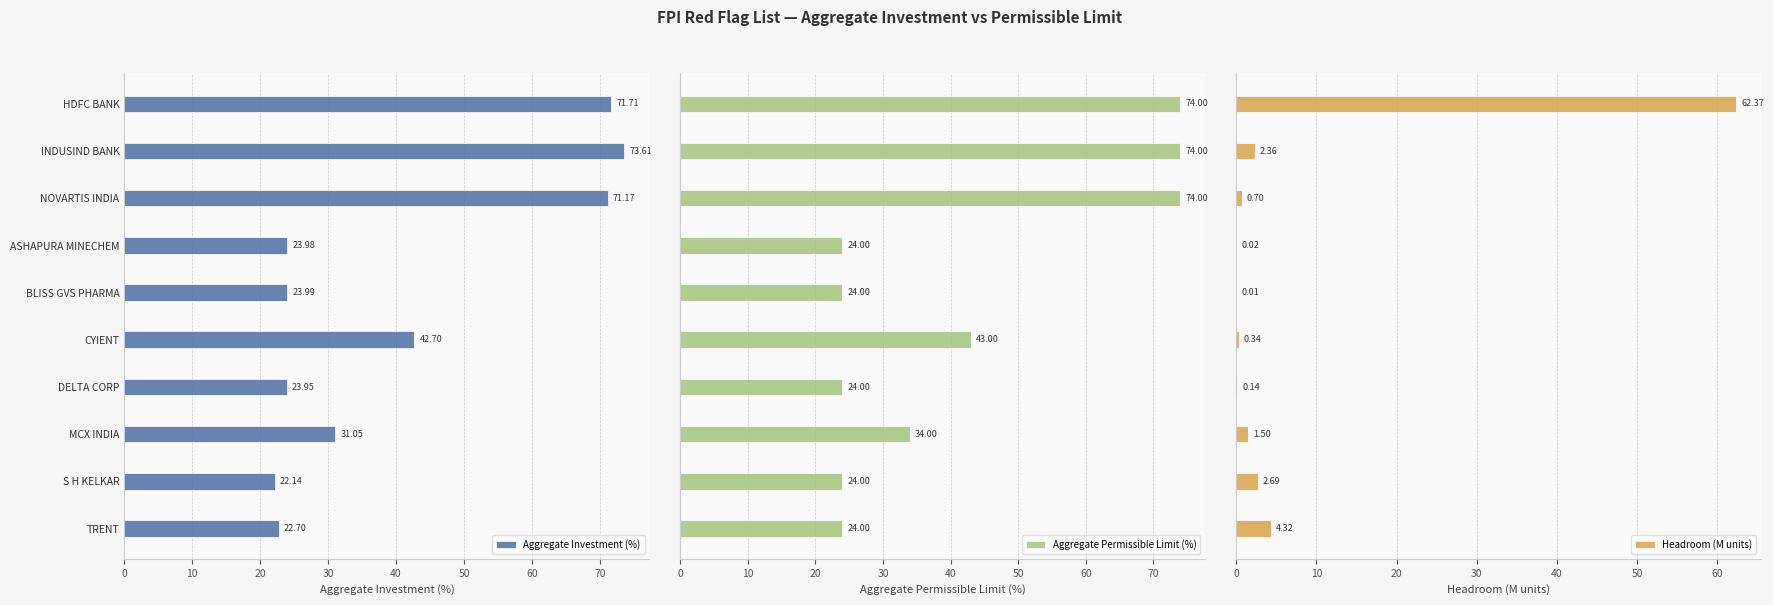

What is the average value of the Aggregate Investment (%) series?

40.7